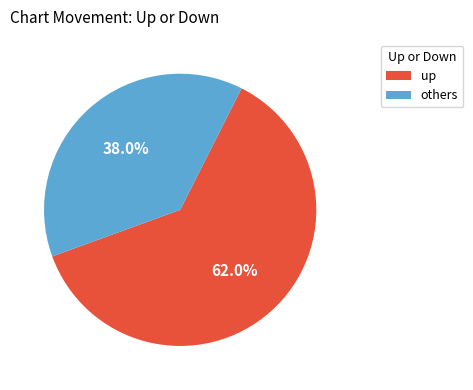

To the nearest percent, what is the average slice percentage?

50%